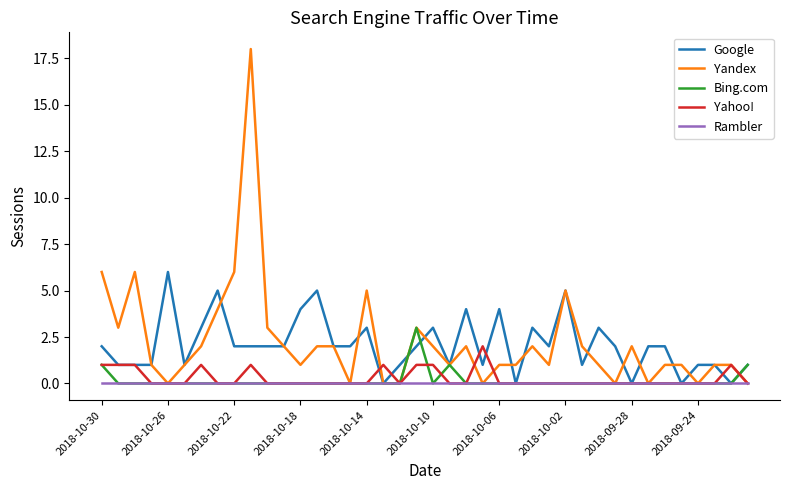

What is the difference between the maximum and minimum values in the Yahoo! series?

2